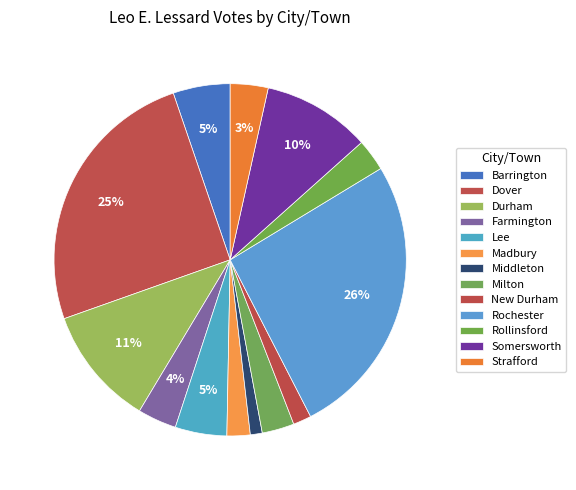

To the nearest percent, what portion does Madbury represent?

2%